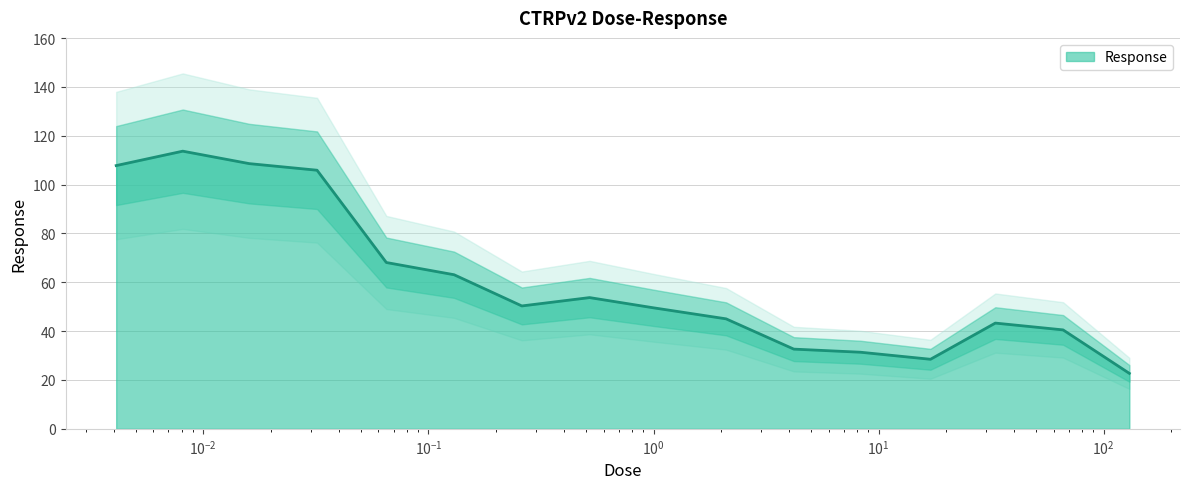

What is the highest value of the Response series?

113.7